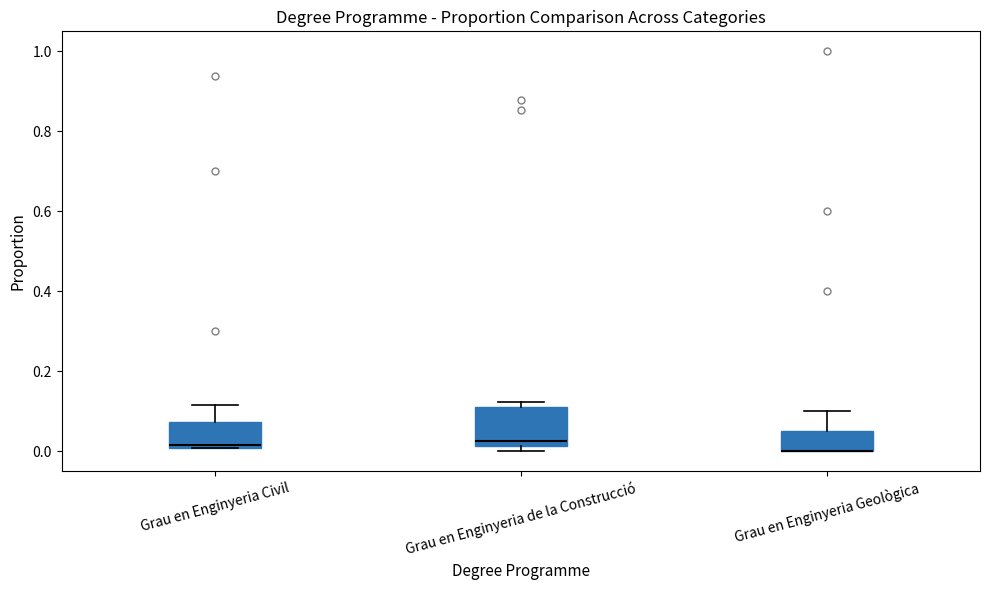

Where does the upper whisker of the box for Grau en Enginyeria Geològica end on the y-axis? The values are not printed on the chart, so give them approximately, as read against the axis.

0.10